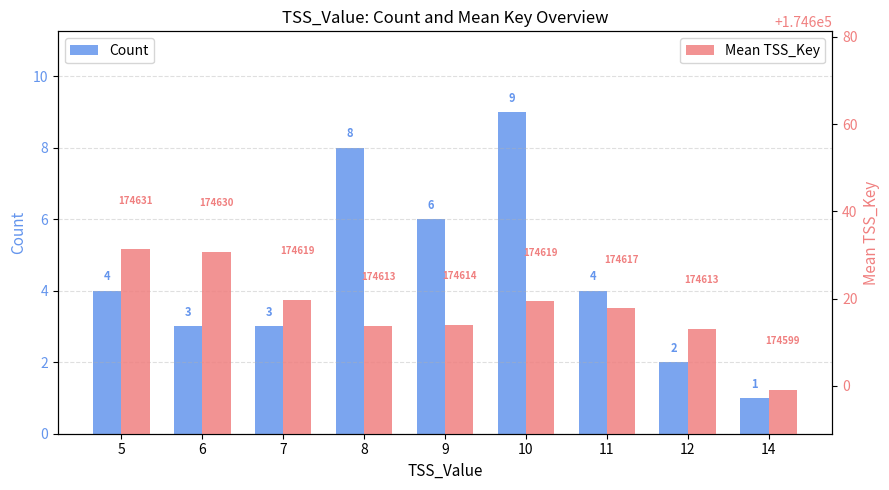

Are the bars grouped side by side (vs. stacked)?

Yes